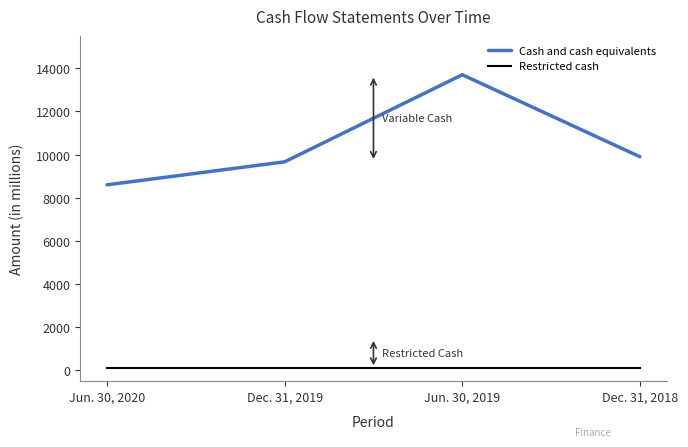

Which series has the widest spread of values?

Cash and cash equivalents